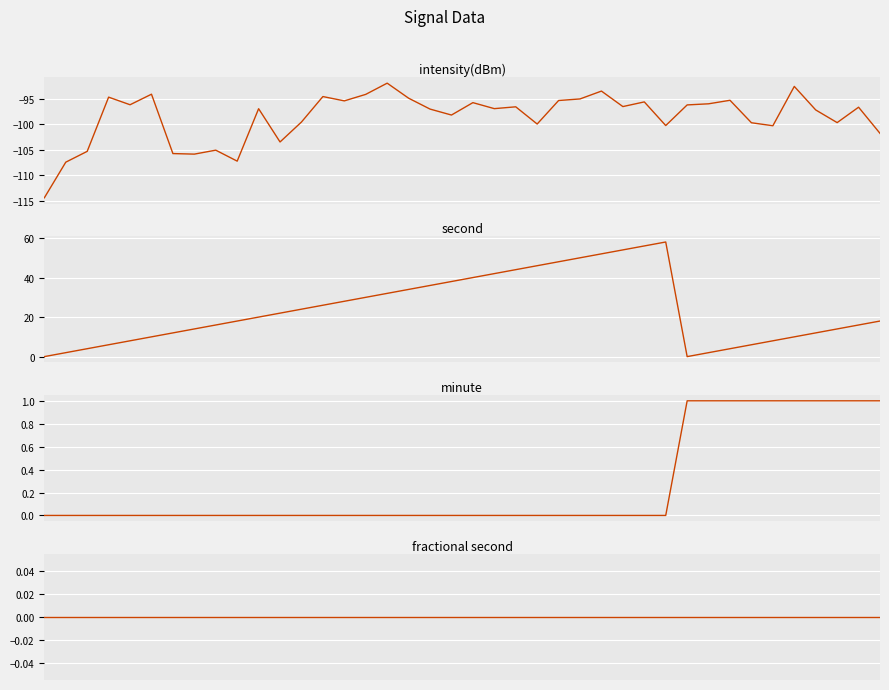

Is it true that fractional second equals 0.0 at 18?

True